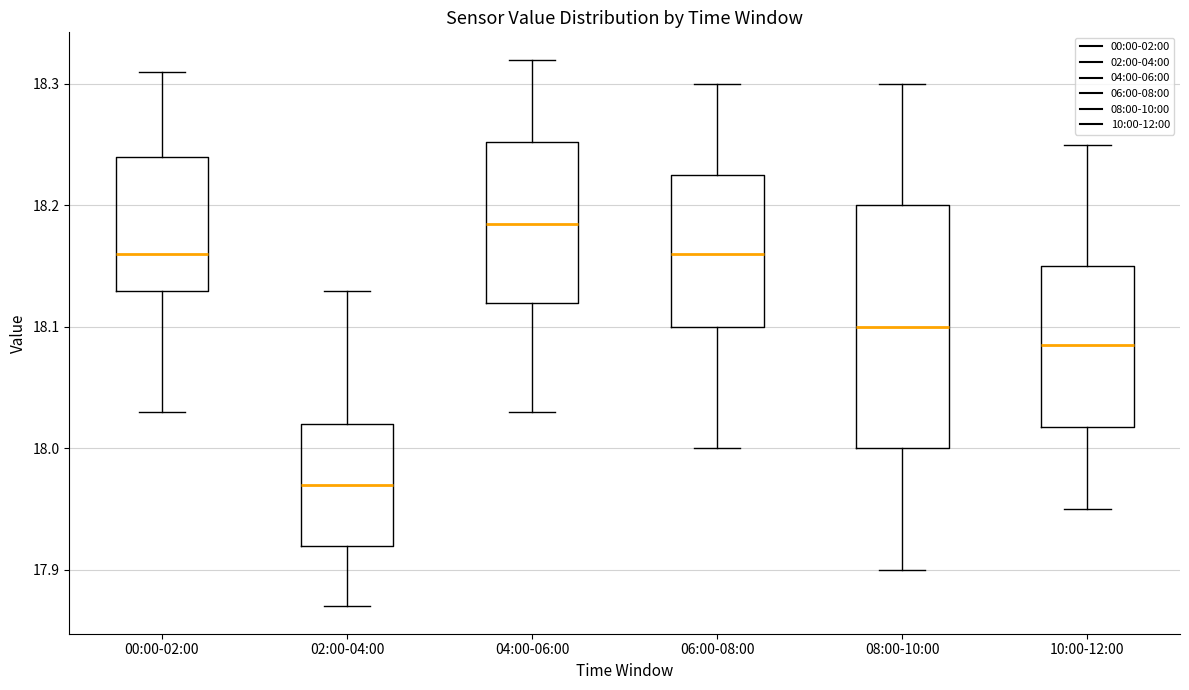

Where is the lower edge of the box for 08:00-10:00 on the y-axis? The values are not printed on the chart, so give them approximately, as read against the axis.

18.00